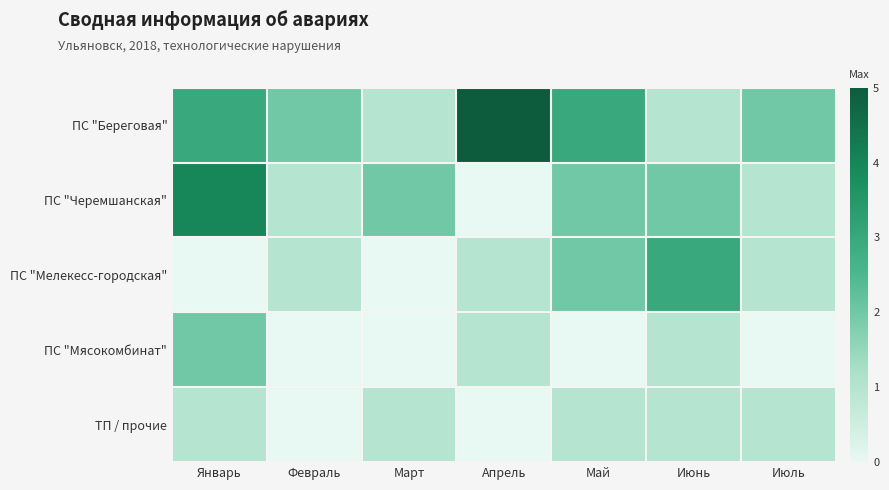

Reading right to left, extract all data points from this chart.

ПС "Береговая": Июль=2	Июнь=1	Май=3	Апрель=5	Март=1	Февраль=2	Январь=3
ПС "Черемшанская": Июль=1	Июнь=2	Май=2	Апрель=0	Март=2	Февраль=1	Январь=4
ПС "Мелекесс-городская": Июль=1	Июнь=3	Май=2	Апрель=1	Март=0	Февраль=1	Январь=0
ПС "Мясокомбинат": Июль=0	Июнь=1	Май=0	Апрель=1	Март=0	Февраль=0	Январь=2
ТП / прочие: Июль=1	Июнь=1	Май=1	Апрель=0	Март=1	Февраль=0	Январь=1